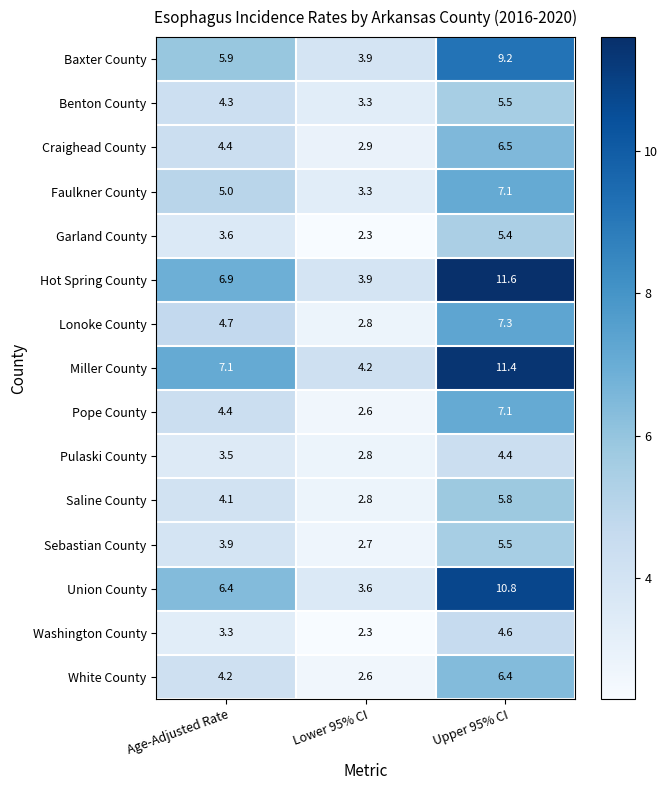

Rank the categories by Pope County value from highest to lowest.

Upper 95% CI, Age-Adjusted Rate, Lower 95% CI